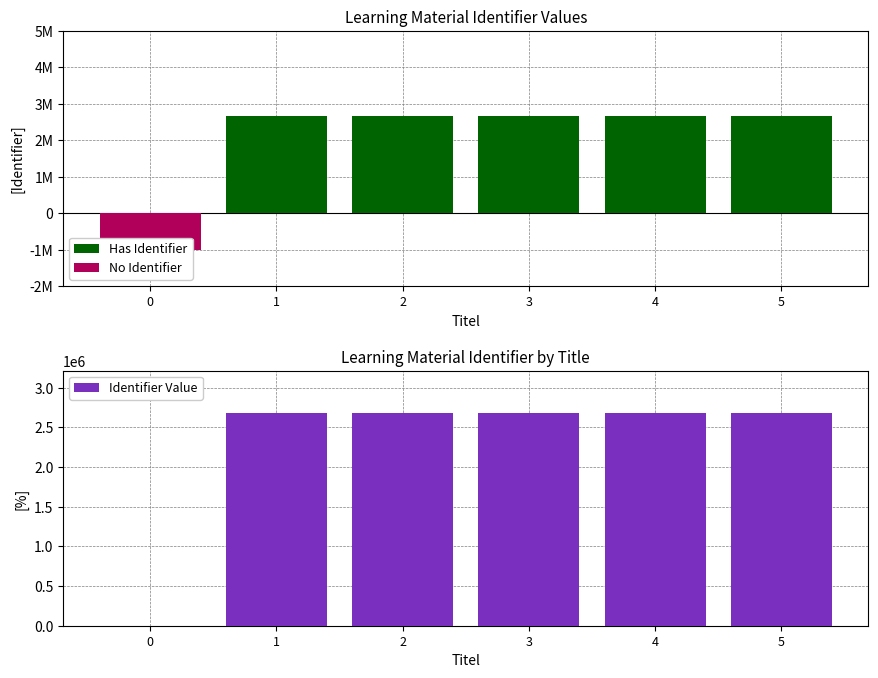

How many bars are there in total?

18